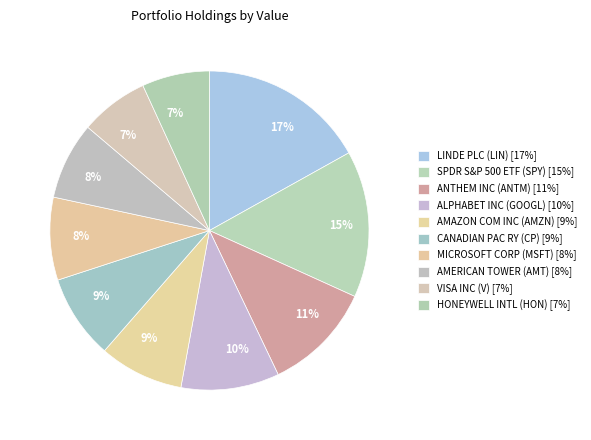

What percentage is NOT represented by AMAZON COM INC (AMZN)?

91.4%